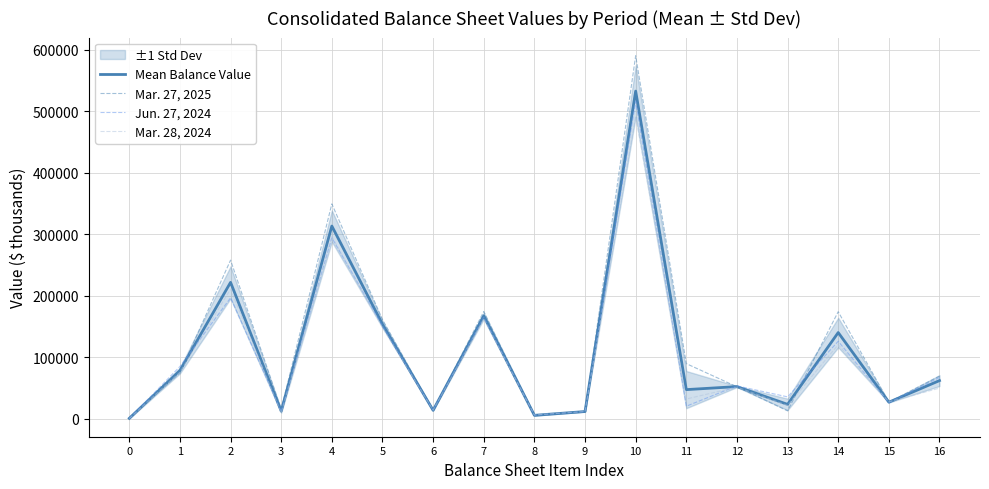

How many categories are shown in the chart?

17